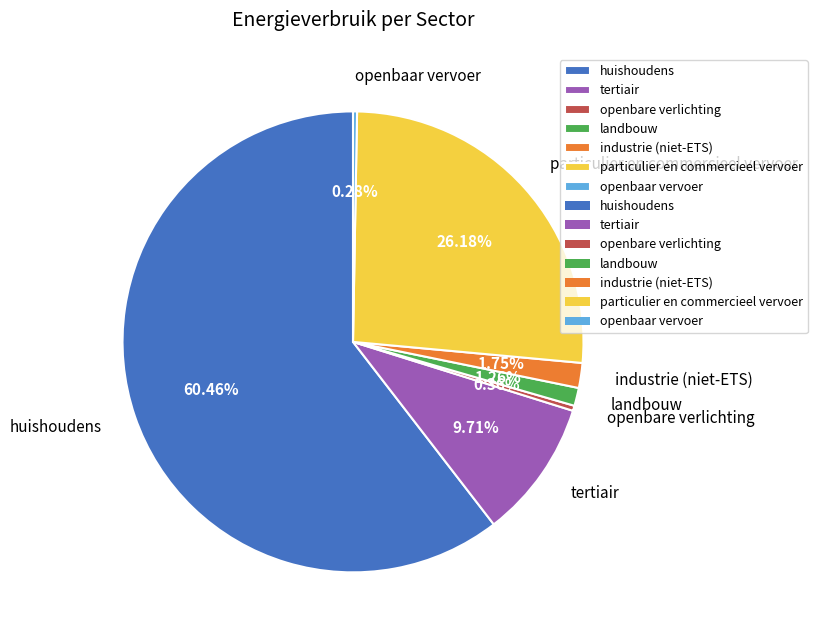

What percentage is the industrie (niet-ETS) slice, to the nearest percent?

2%